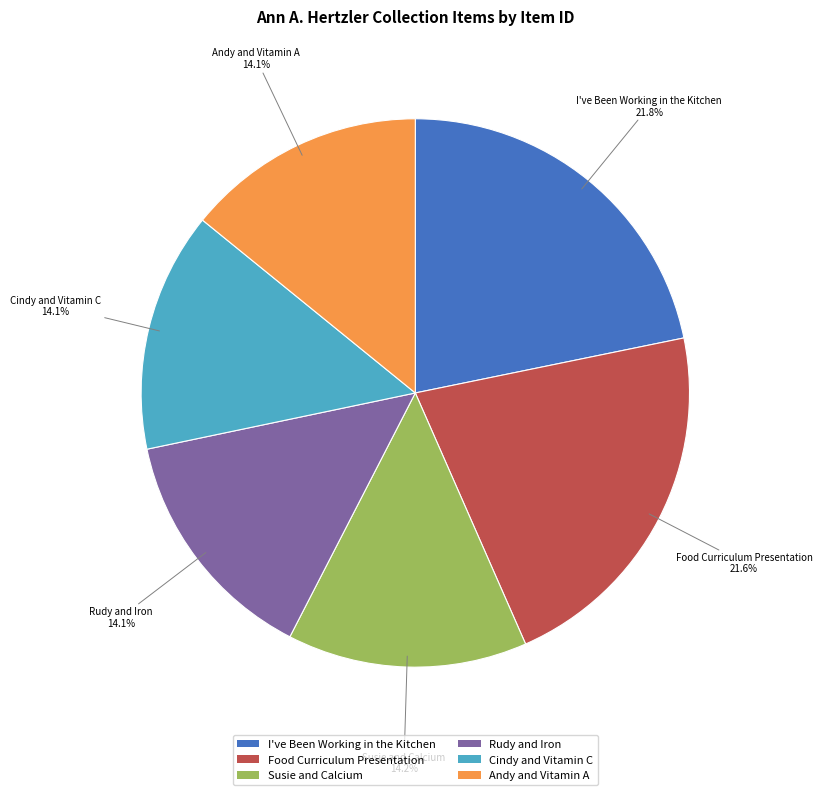

Is Susie and Calcium the majority of the pie?

No